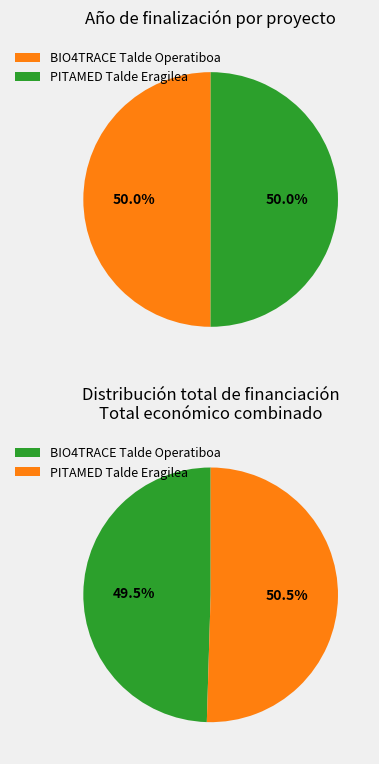

The BIO4TRACE Talde Operatiboa slice represents 50% of the pie. True or false?

True